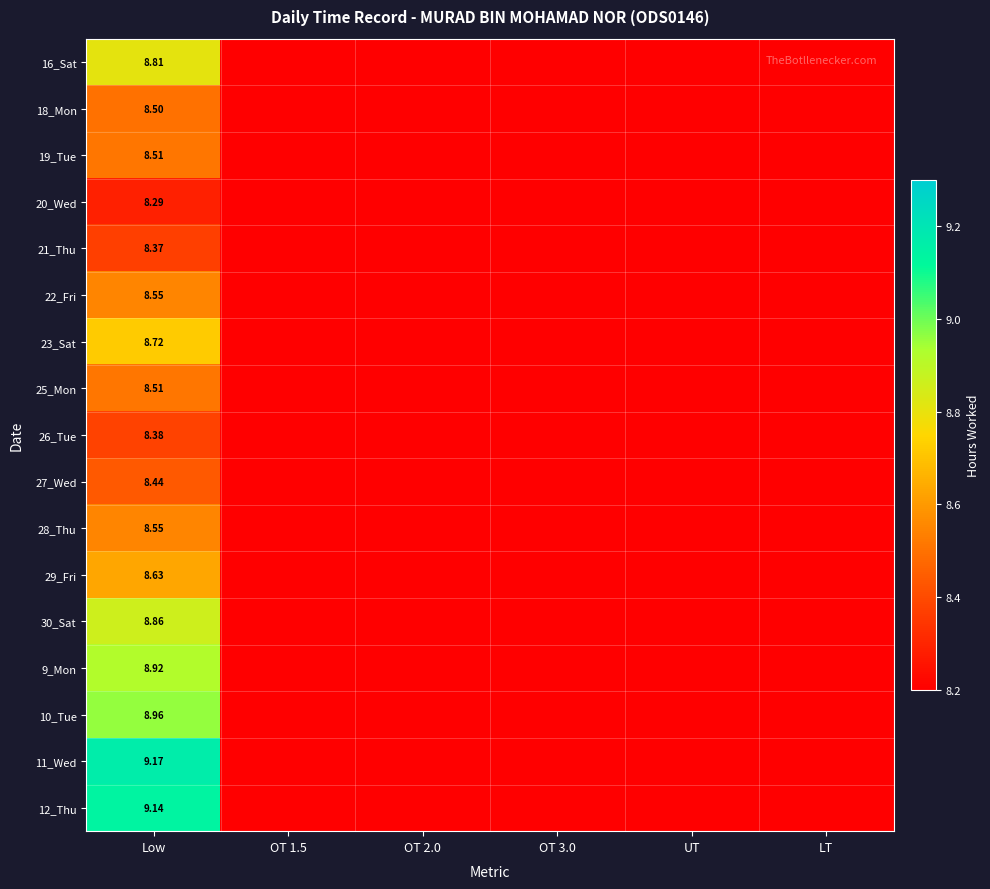

What is the maximum value for 28_Thu?

8.6